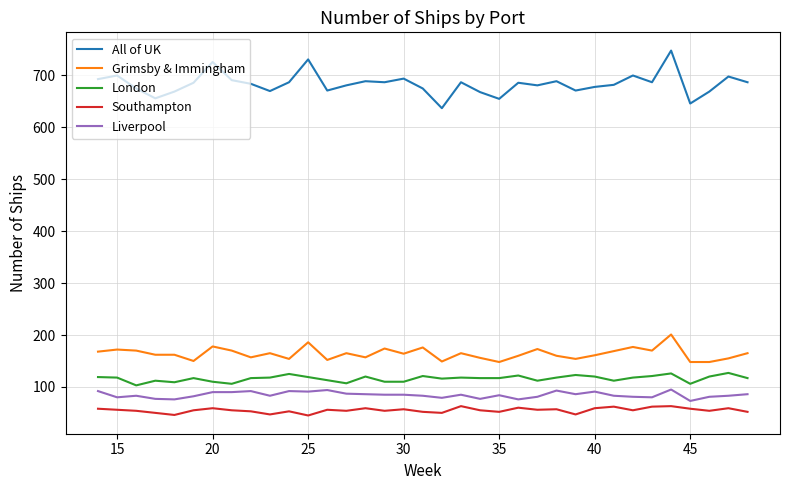

Rank the series by their maximum value, from lowest to highest.

Southampton, Liverpool, London, Grimsby & Immingham, All of UK